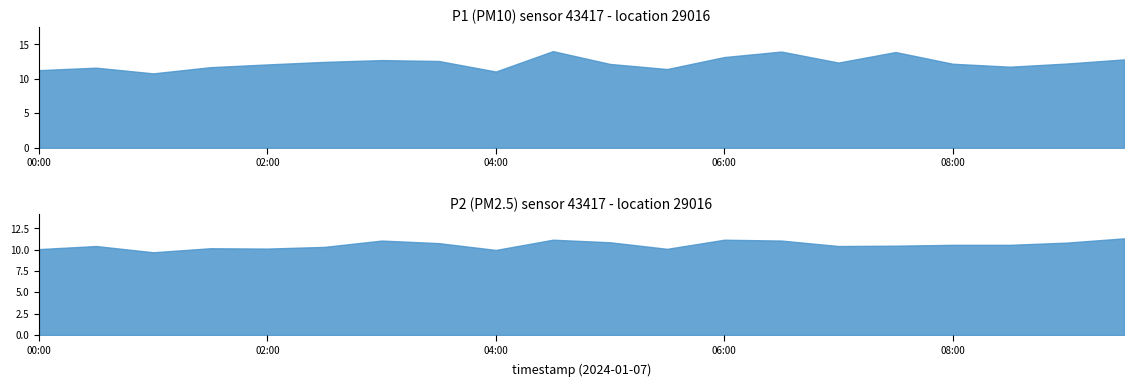

True or false: P2 has more than 0 points higher than both neighbors.

True